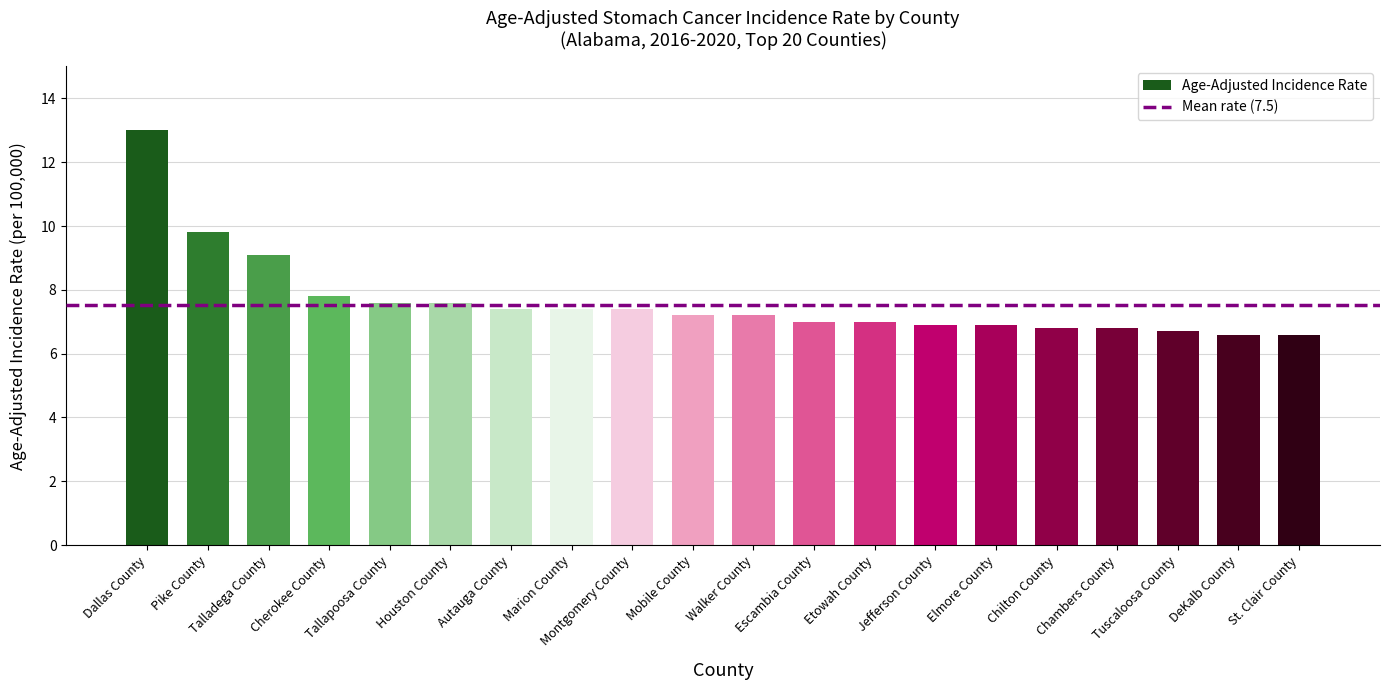

True or false: the data shows 7.0 at Etowah County.

True